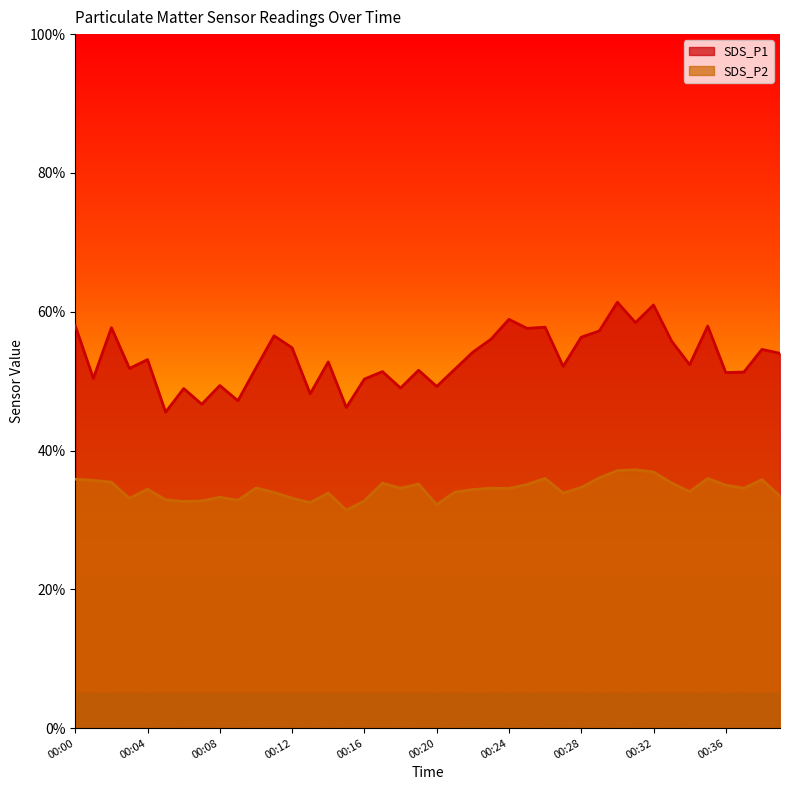

Which label corresponds to the smallest value in the chart?

00:15